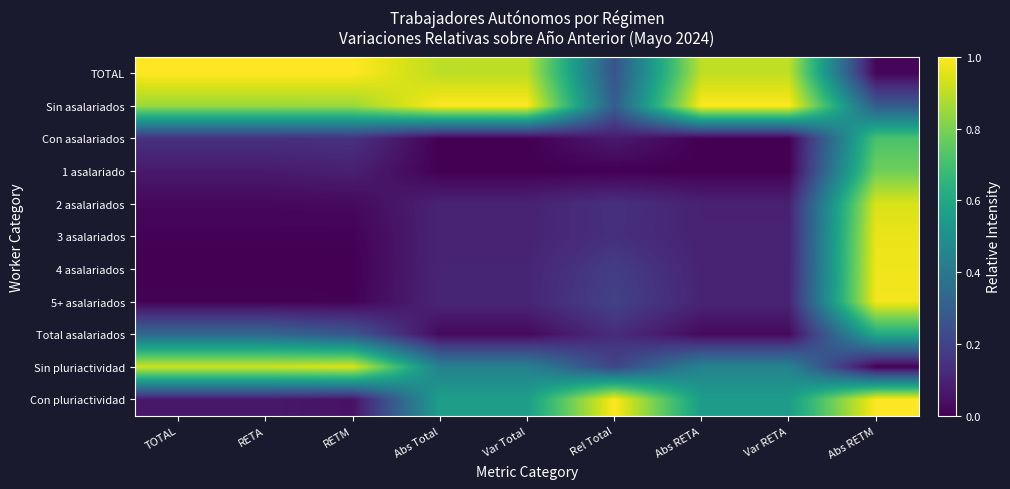

Rank the series at TOTAL from highest to lowest value.

TOTAL, Sin pluriactividad, Sin asalariados, Total asalariados, Con asalariados, 1 asalariado, Con pluriactividad, 2 asalariados, 5+ asalariados, 3 asalariados, 4 asalariados